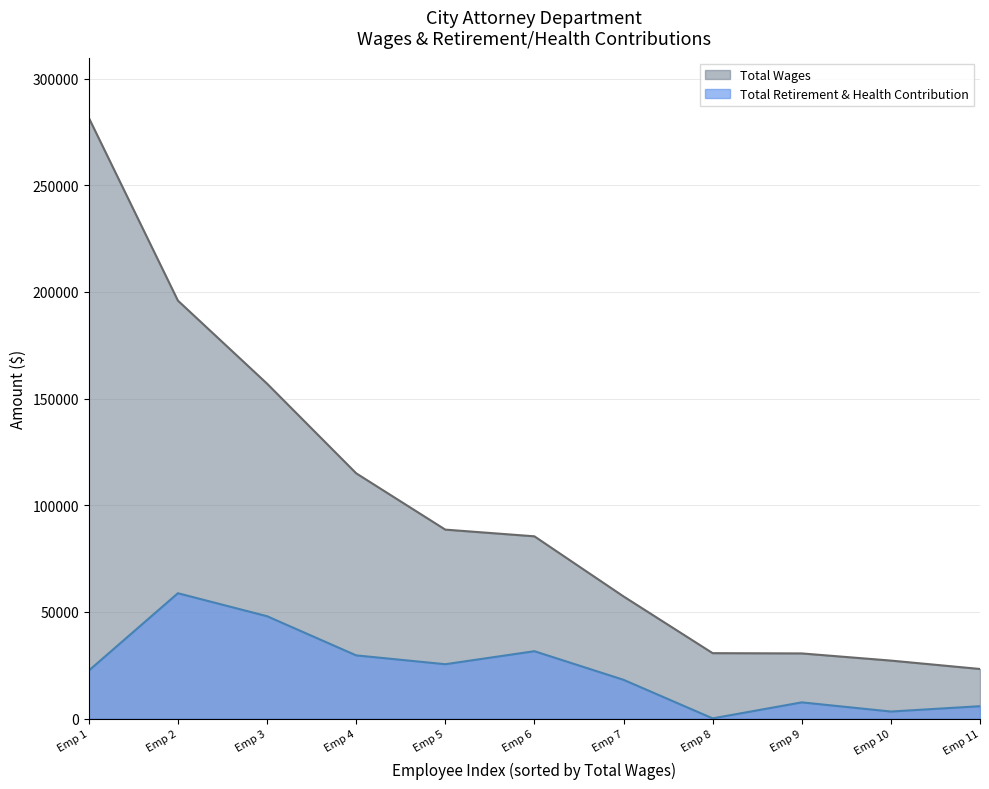

Reading right to left, list all the values displayed in this chart.

Total Wages: 23284	27216	30575	30701	57298	85474	88613	115024	157045	195953	281659
Total Retirement & Health Contribution: 5842	3338	7636	132	18213	31618	25514	29665	48026	58798	22535